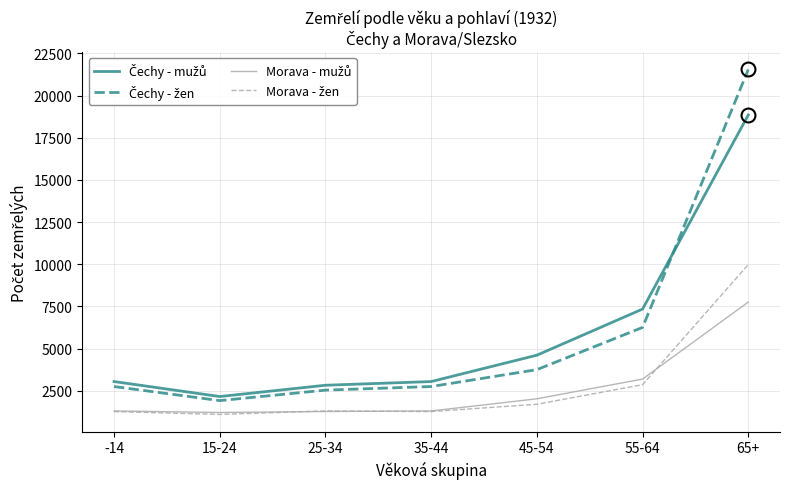

What is the minimum value shown in the chart?

1096